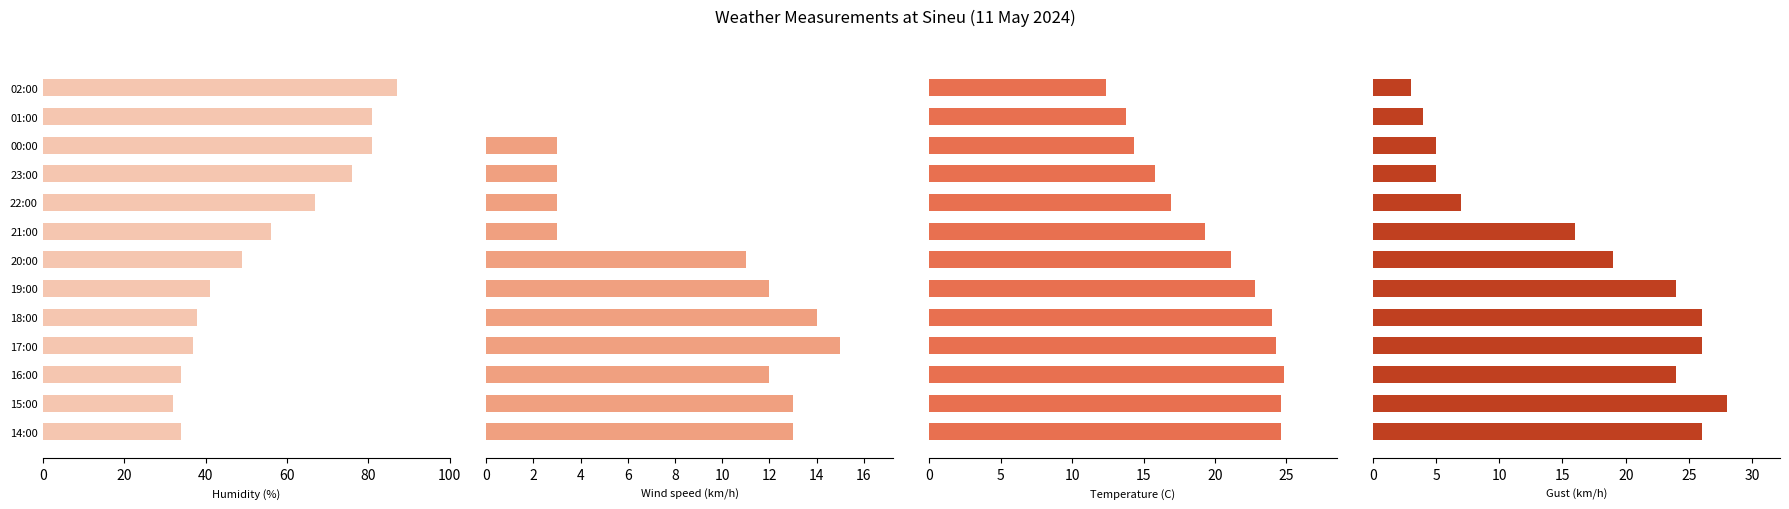

Which series changed the most between 00:00 and 16:00?

Humidity (%)